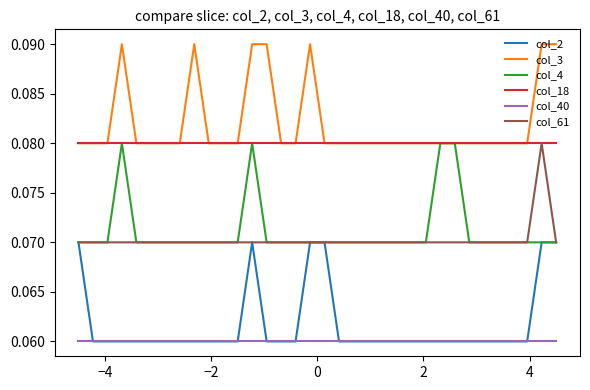

True or false: col_40 and col_4 cross at least once.

False